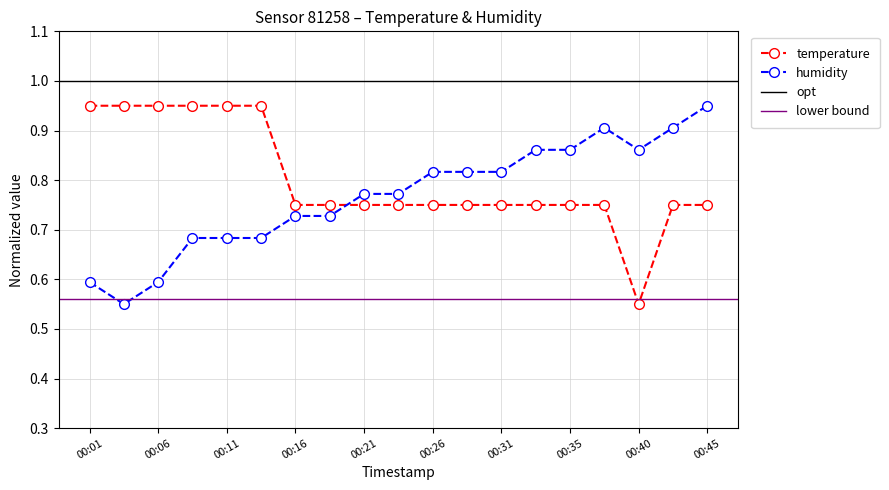

True or false: humidity and temperature cross at least once.

True